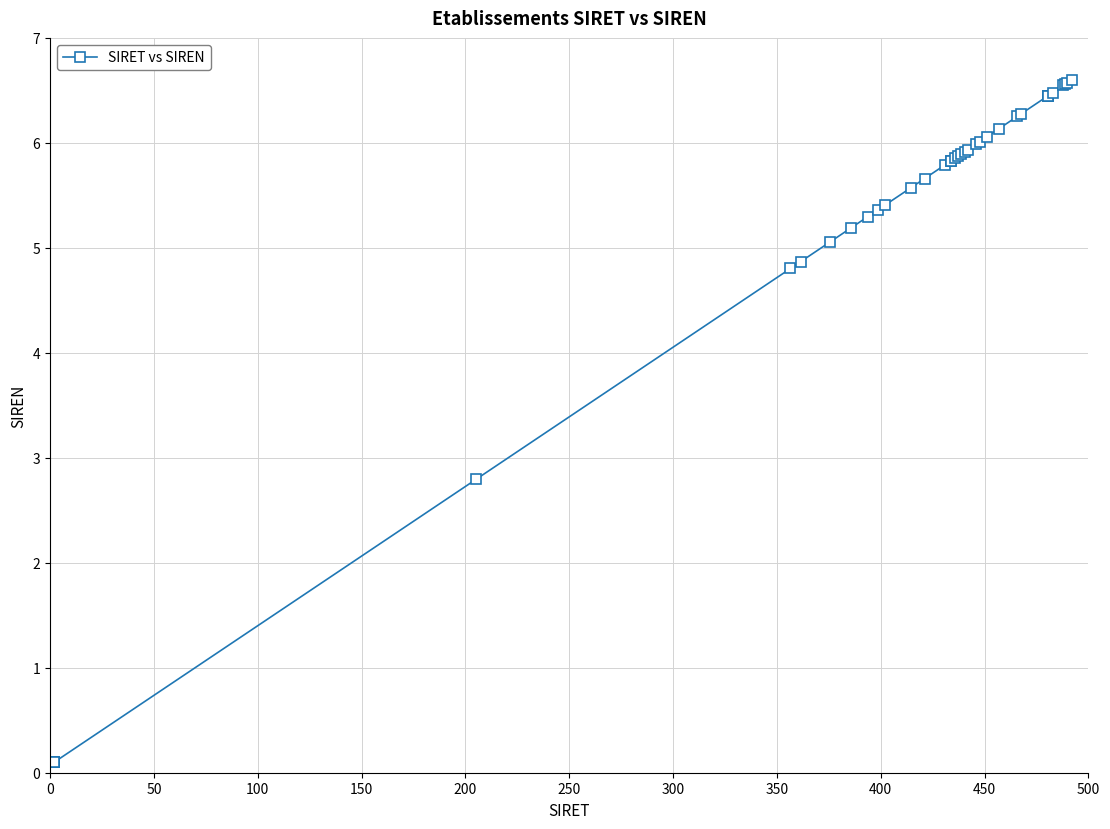

What is the greatest value displayed?

6.6